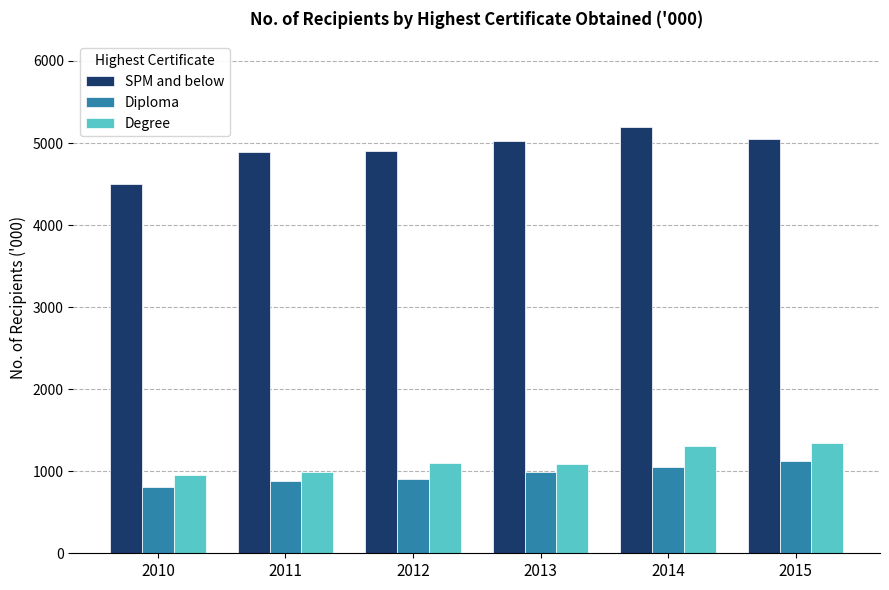

What is the difference between the highest and lowest values at 2013?

4024.7